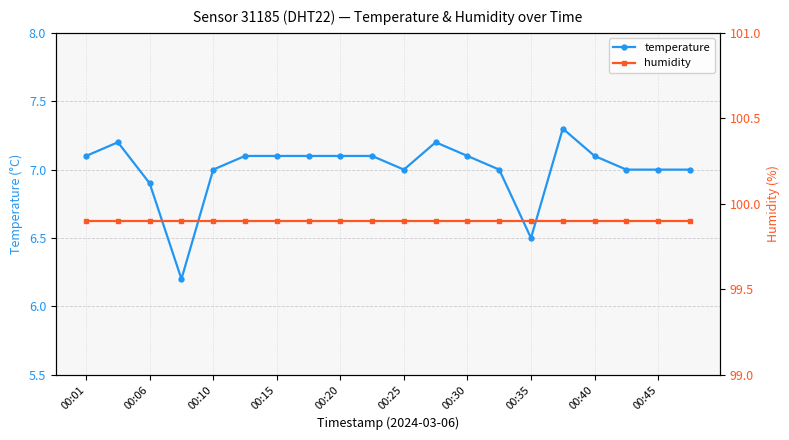

Which series has the largest range (max minus min)?

temperature